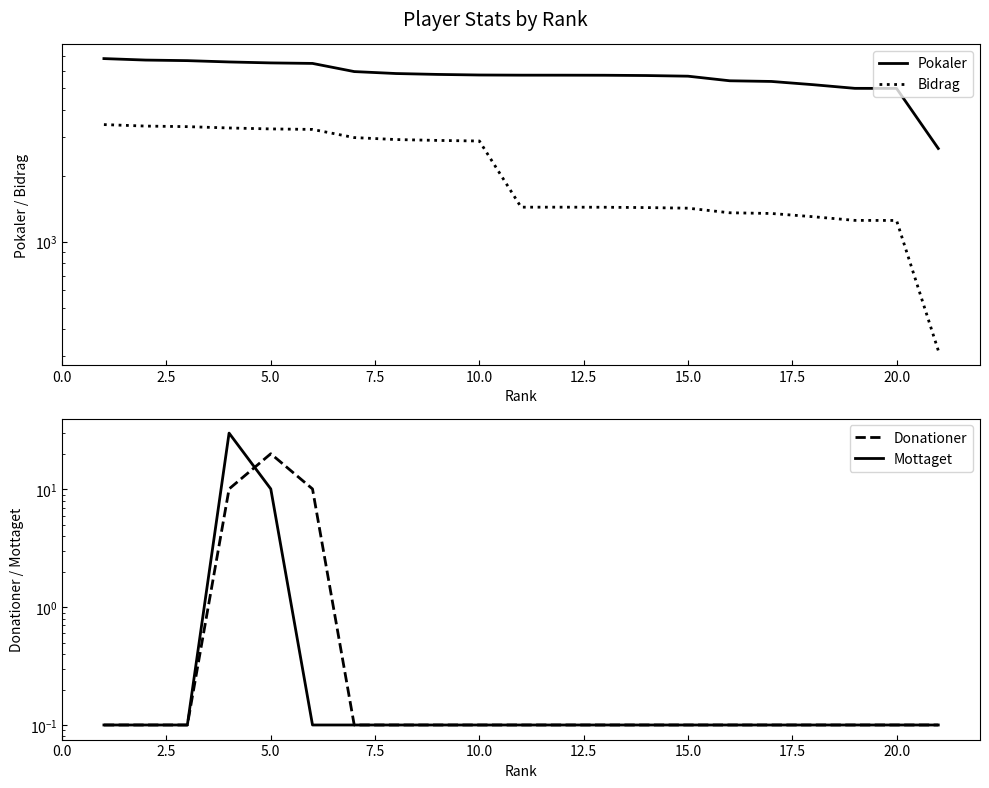

True or false: Donationer has a value of 0.1 at 20.0.

False